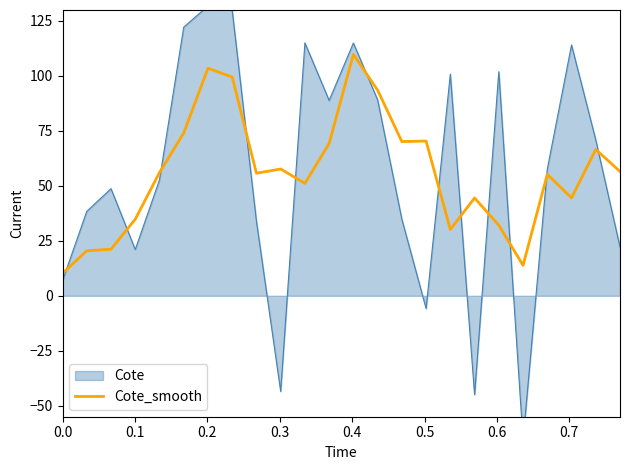

True or false: the data shows 20.5 at 0.1.

True